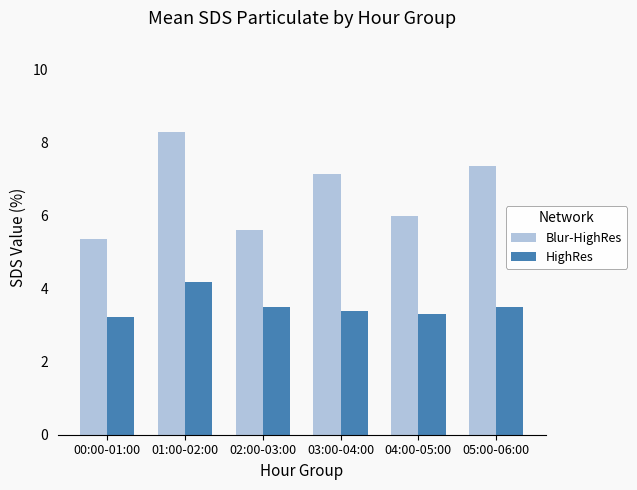

What is the difference between the highest and lowest values at 01:00-02:00?

4.1